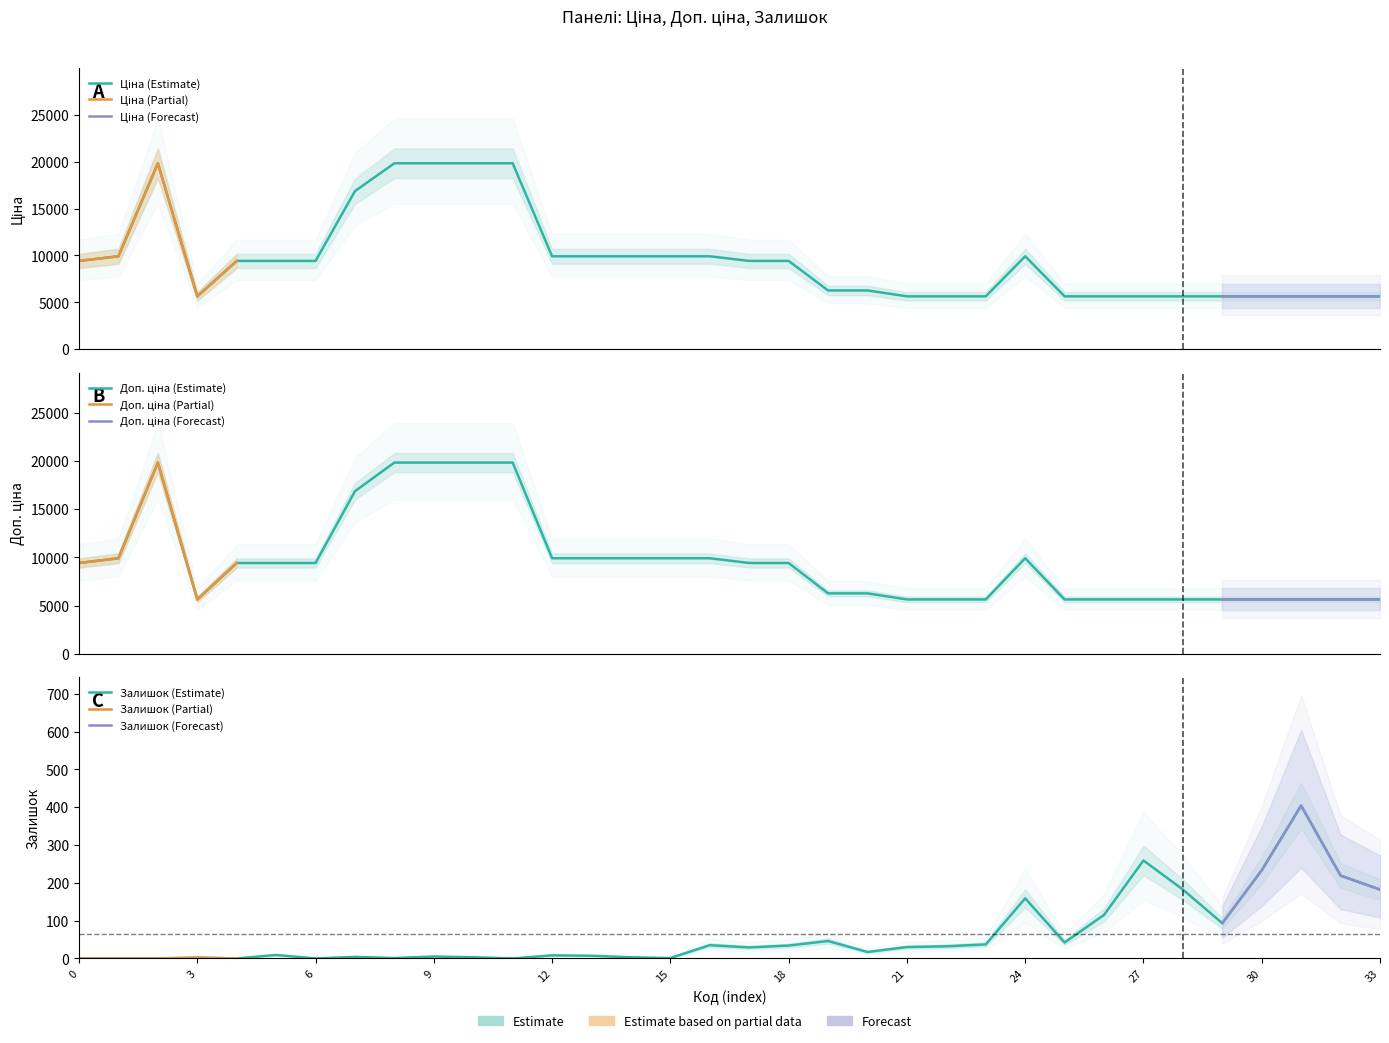

In Доп. ціна, how many points are lower than both neighbors (excluding endpoints)?

1